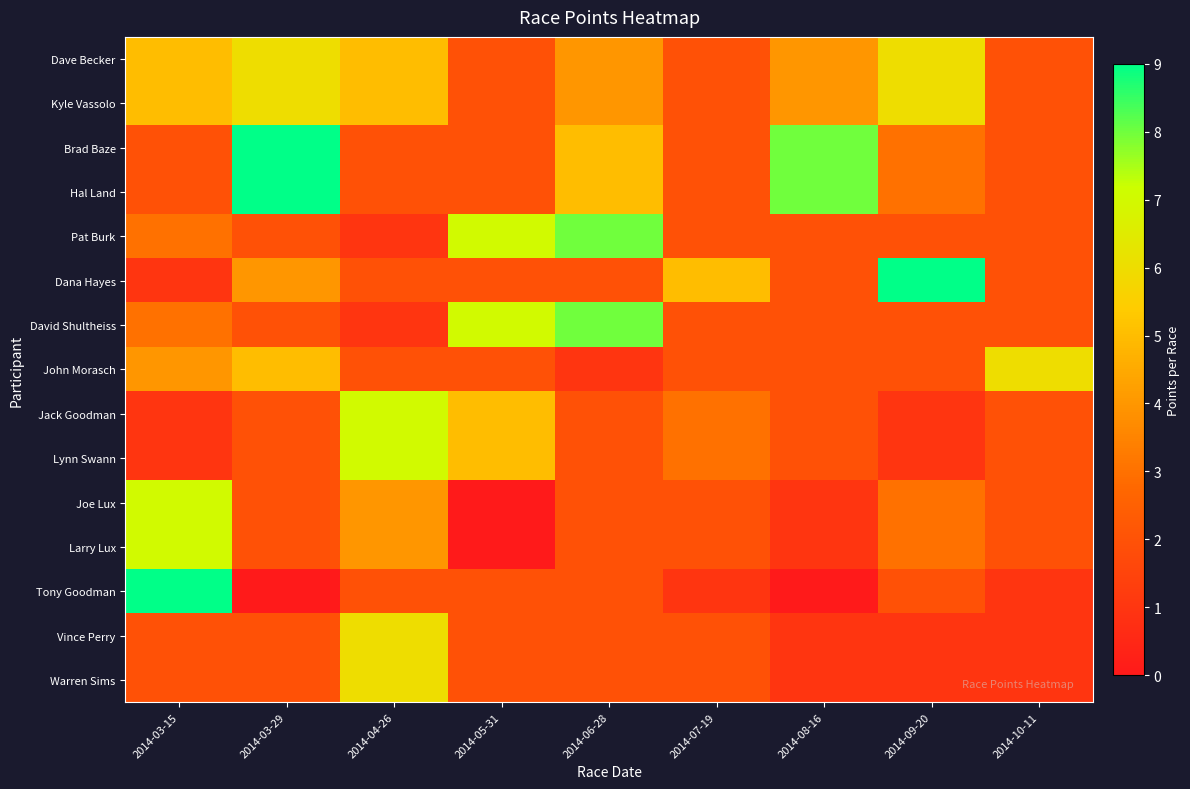

Reading right to left, what are all the values shown in this chart?

Dave Becker: 2014-10-11=2	2014-09-20=6	2014-08-16=4	2014-07-19=2	2014-06-28=4	2014-05-31=2	2014-04-26=5	2014-03-29=6	2014-03-15=5
Kyle Vassolo: 2014-10-11=2	2014-09-20=6	2014-08-16=4	2014-07-19=2	2014-06-28=4	2014-05-31=2	2014-04-26=5	2014-03-29=6	2014-03-15=5
Brad Baze: 2014-10-11=2	2014-09-20=3	2014-08-16=8	2014-07-19=2	2014-06-28=5	2014-05-31=2	2014-04-26=2	2014-03-29=9	2014-03-15=2
Hal Land: 2014-10-11=2	2014-09-20=3	2014-08-16=8	2014-07-19=2	2014-06-28=5	2014-05-31=2	2014-04-26=2	2014-03-29=9	2014-03-15=2
Pat Burk: 2014-10-11=2	2014-09-20=2	2014-08-16=2	2014-07-19=2	2014-06-28=8	2014-05-31=7	2014-04-26=1	2014-03-29=2	2014-03-15=3
Dana Hayes: 2014-10-11=2	2014-09-20=9	2014-08-16=2	2014-07-19=5	2014-06-28=2	2014-05-31=2	2014-04-26=2	2014-03-29=4	2014-03-15=1
David Shultheiss: 2014-10-11=2	2014-09-20=2	2014-08-16=2	2014-07-19=2	2014-06-28=8	2014-05-31=7	2014-04-26=1	2014-03-29=2	2014-03-15=3
John Morasch: 2014-10-11=6	2014-09-20=2	2014-08-16=2	2014-07-19=2	2014-06-28=1	2014-05-31=2	2014-04-26=2	2014-03-29=5	2014-03-15=4
Jack Goodman: 2014-10-11=2	2014-09-20=1	2014-08-16=2	2014-07-19=3	2014-06-28=2	2014-05-31=5	2014-04-26=7	2014-03-29=2	2014-03-15=1
Lynn Swann: 2014-10-11=2	2014-09-20=1	2014-08-16=2	2014-07-19=3	2014-06-28=2	2014-05-31=5	2014-04-26=7	2014-03-29=2	2014-03-15=1
Joe Lux: 2014-10-11=2	2014-09-20=3	2014-08-16=1	2014-07-19=2	2014-06-28=2	2014-05-31=0	2014-04-26=4	2014-03-29=2	2014-03-15=7
Larry Lux: 2014-10-11=2	2014-09-20=3	2014-08-16=1	2014-07-19=2	2014-06-28=2	2014-05-31=0	2014-04-26=4	2014-03-29=2	2014-03-15=7
Tony Goodman: 2014-10-11=1	2014-09-20=2	2014-08-16=0	2014-07-19=1	2014-06-28=2	2014-05-31=2	2014-04-26=2	2014-03-29=0	2014-03-15=9
Vince Perry: 2014-10-11=1	2014-09-20=1	2014-08-16=1	2014-07-19=2	2014-06-28=2	2014-05-31=2	2014-04-26=6	2014-03-29=2	2014-03-15=2
Warren Sims: 2014-10-11=1	2014-09-20=1	2014-08-16=1	2014-07-19=2	2014-06-28=2	2014-05-31=2	2014-04-26=6	2014-03-29=2	2014-03-15=2